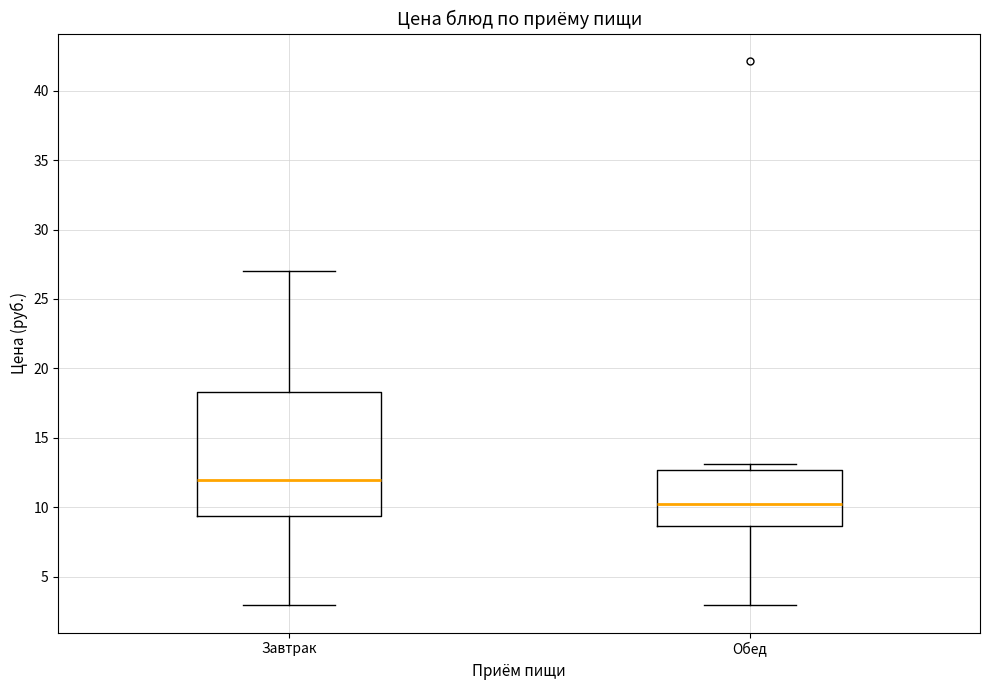

Where is the upper edge of the box for Обед on the y-axis? The values are not printed on the chart, so give them approximately, as read against the axis.

12.5